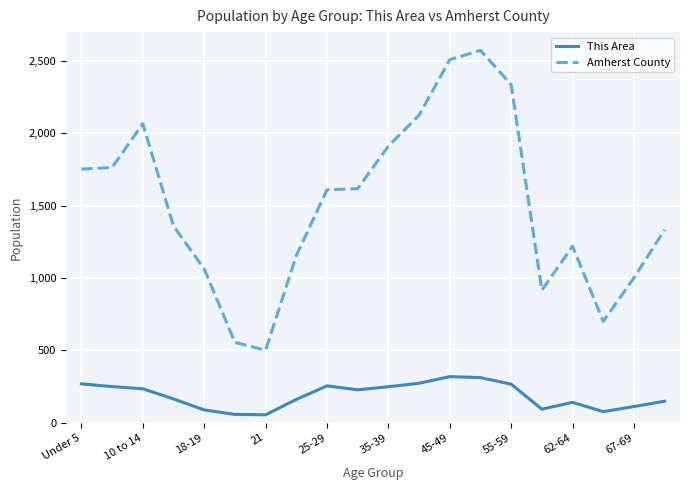

True or false: This Area and Amherst County intersect in this chart.

False